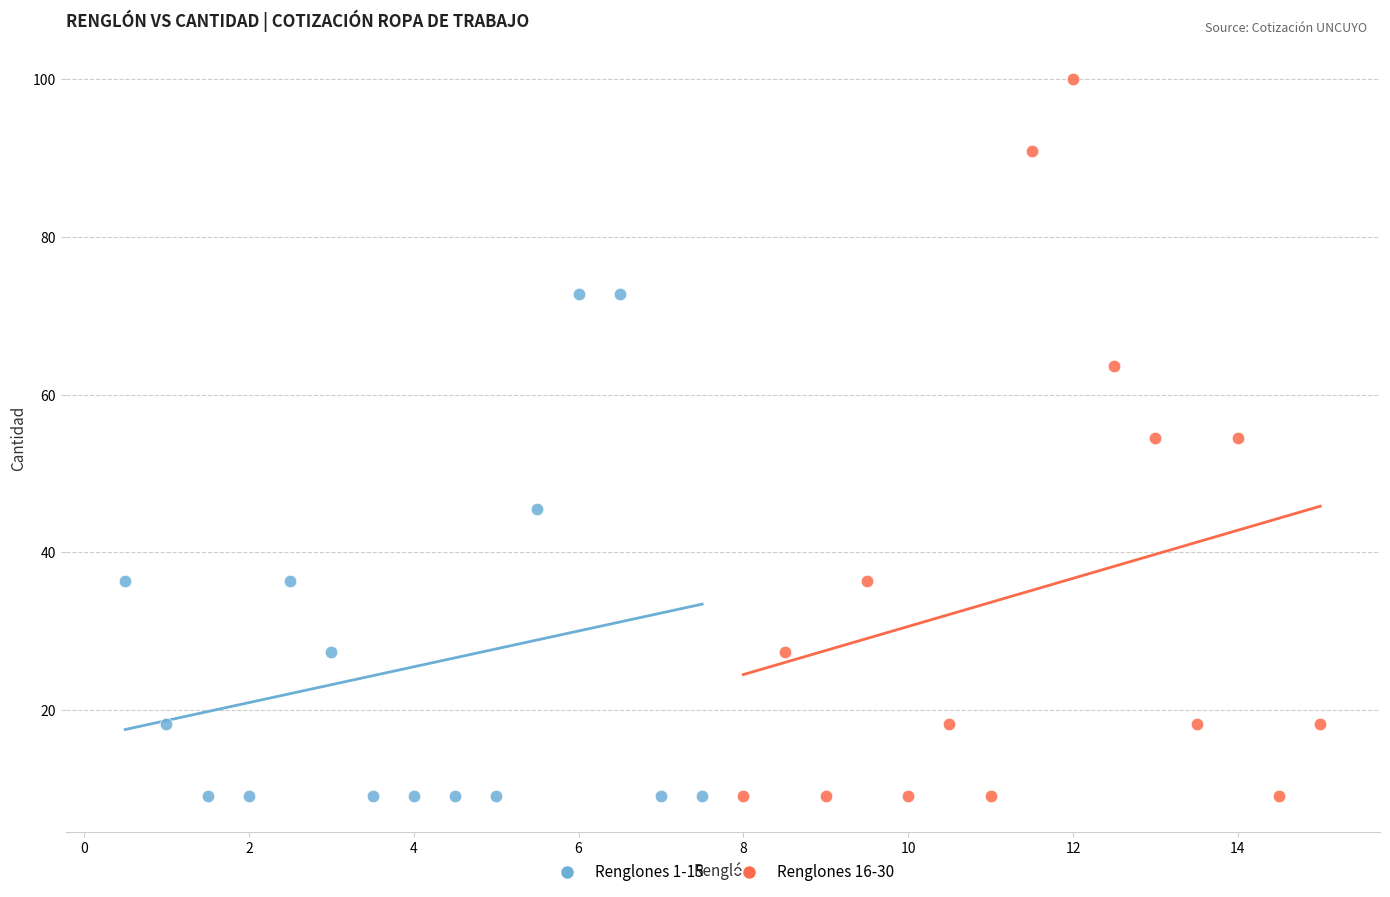

Which series reaches the maximum Y coordinate?

Renglones 16-30